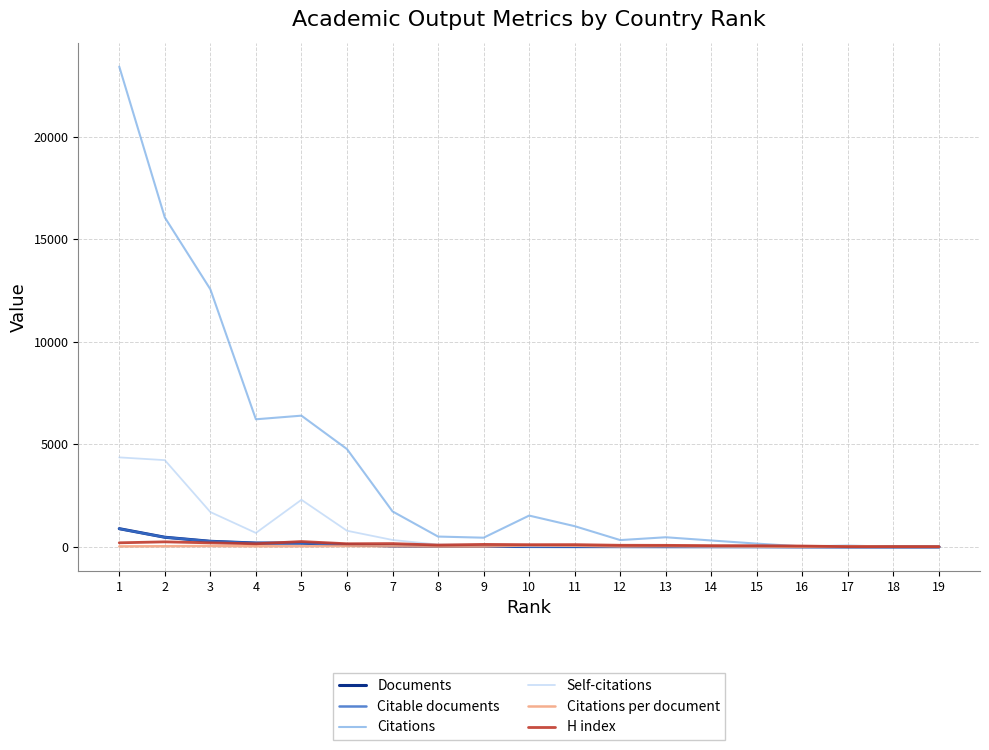

Count the number of data series in this chart.

6